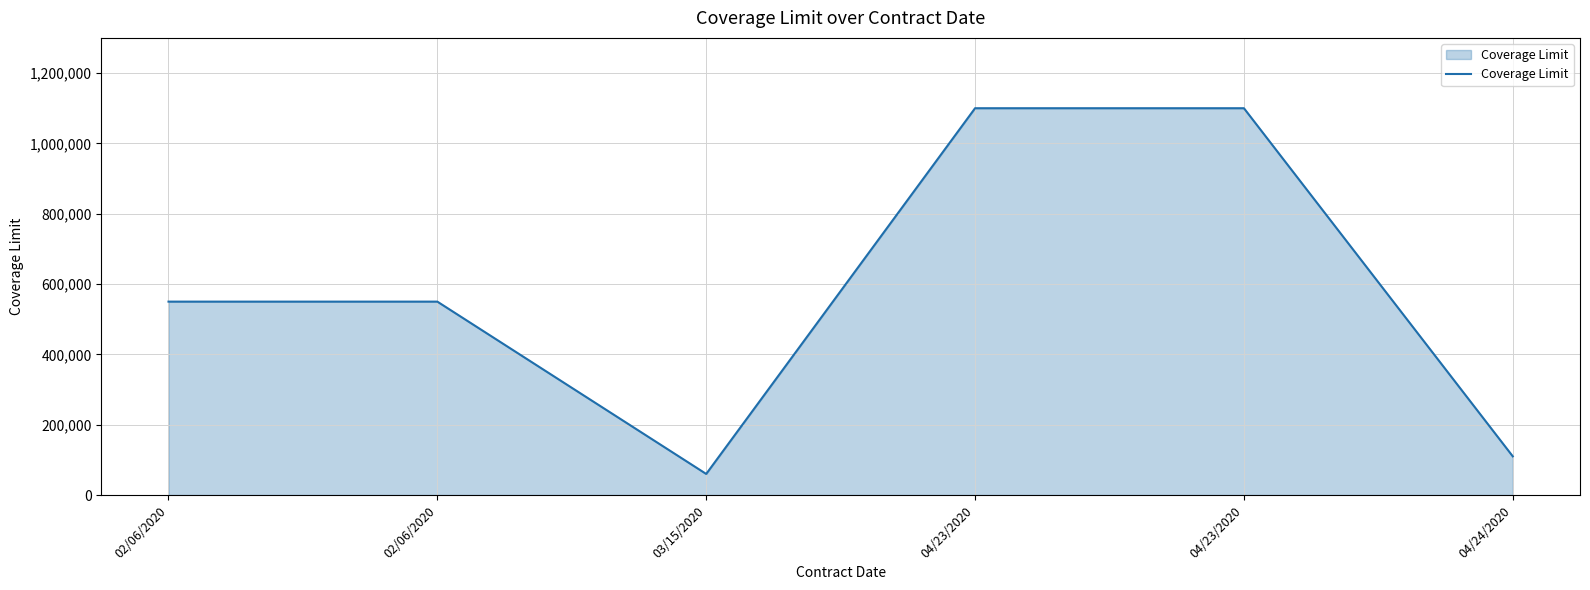

Does the chart have visible grid lines?

Yes